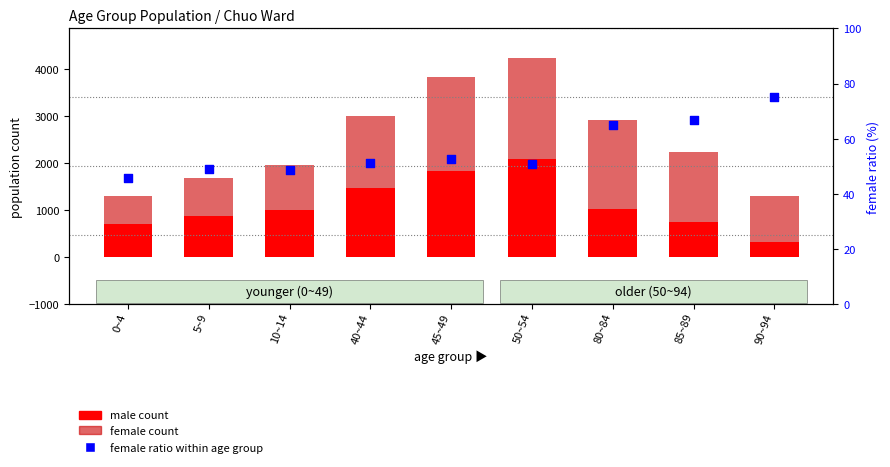

At which category is the sum across all series the highest?

50~54